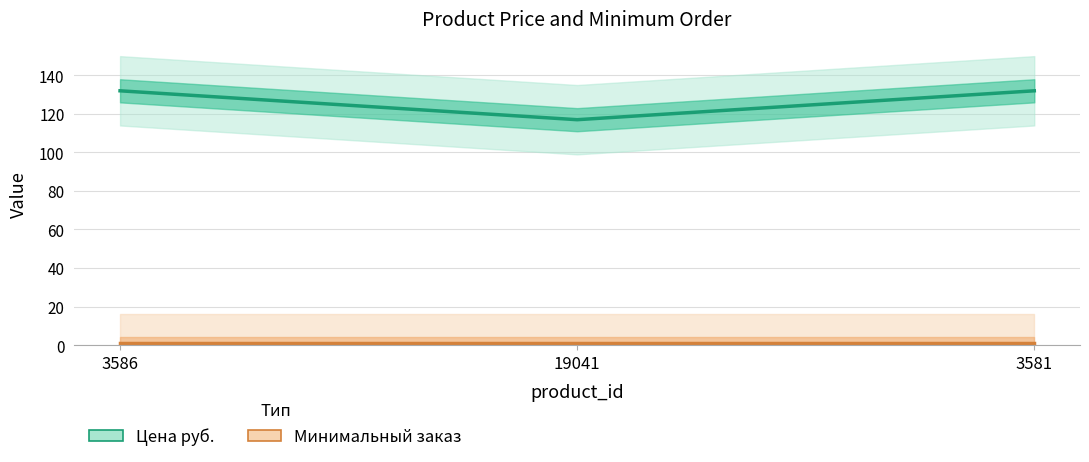

Which category has the highest value across all series?

3586